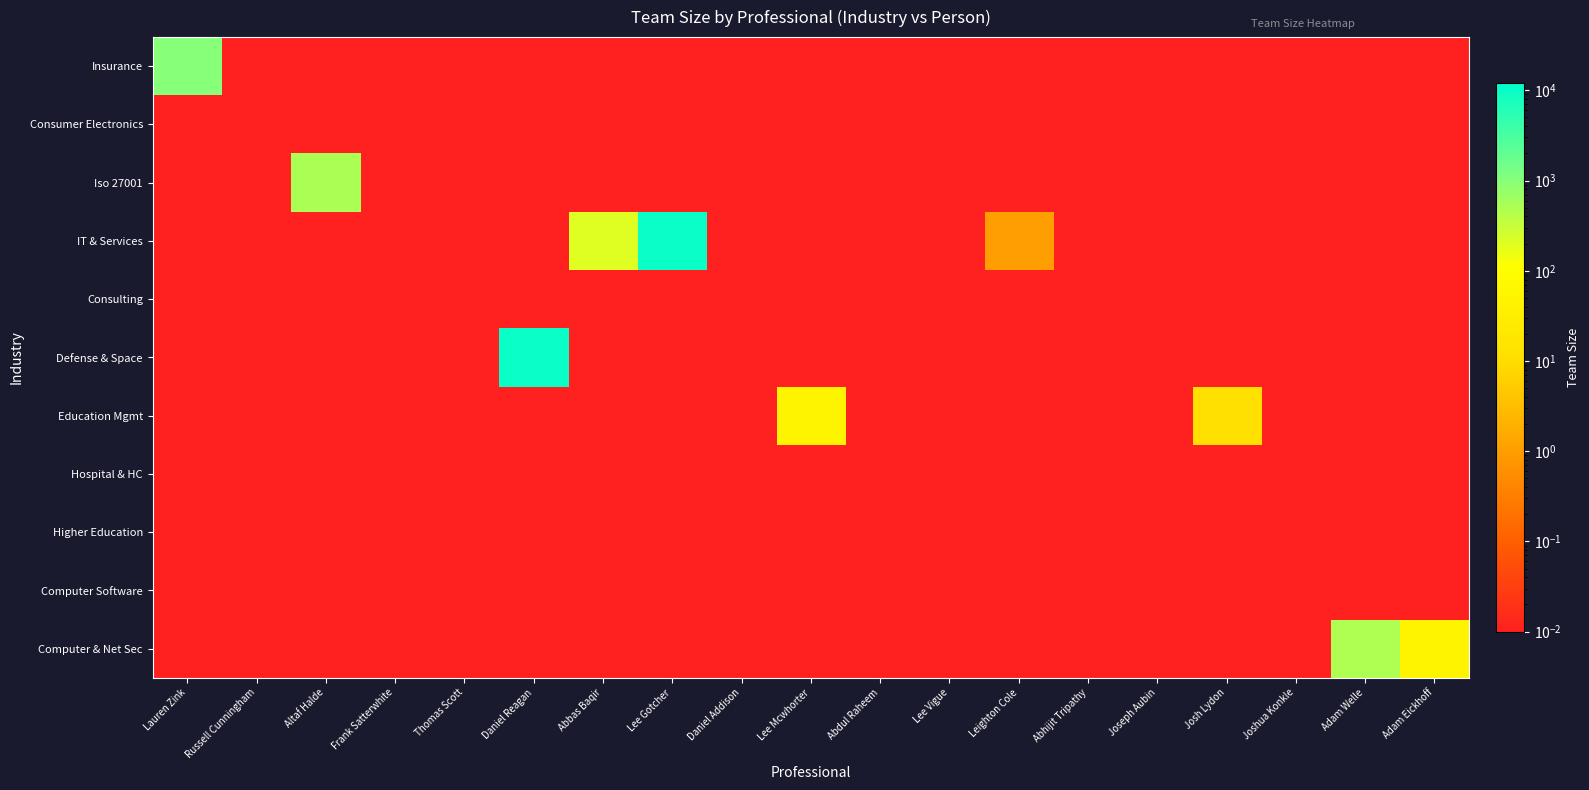

List the series in order of their peak value, lowest first.

Consumer Electronics, Consulting, Hospital & HC, Higher Education, Computer Software, Education Mgmt, Computer & Net Sec, Iso 27001, Insurance, IT & Services, Defense & Space